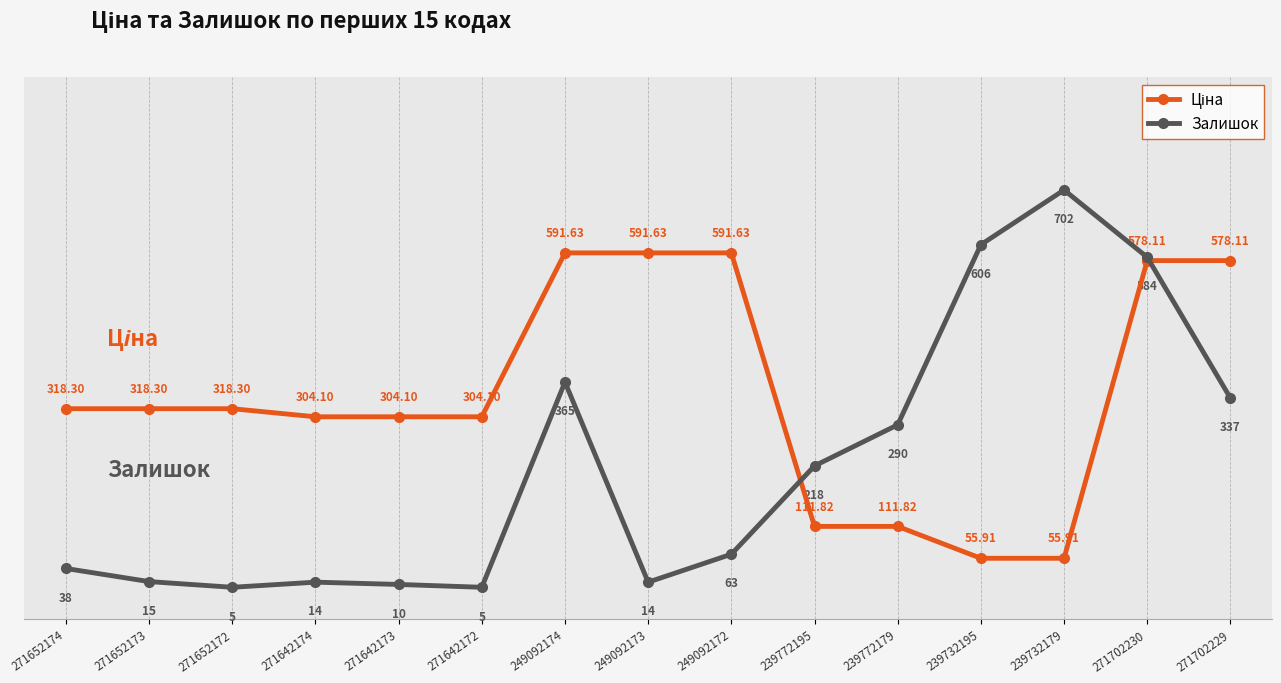

At which category does Залишок reach its first local valley?

271652172